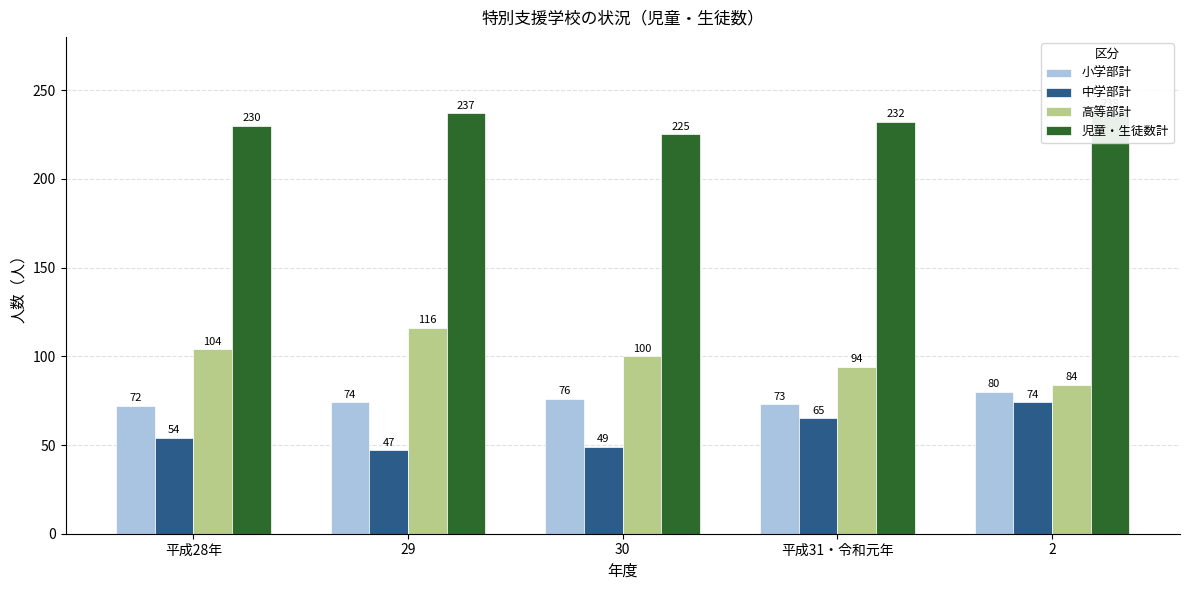

What position from the left is 29?

2